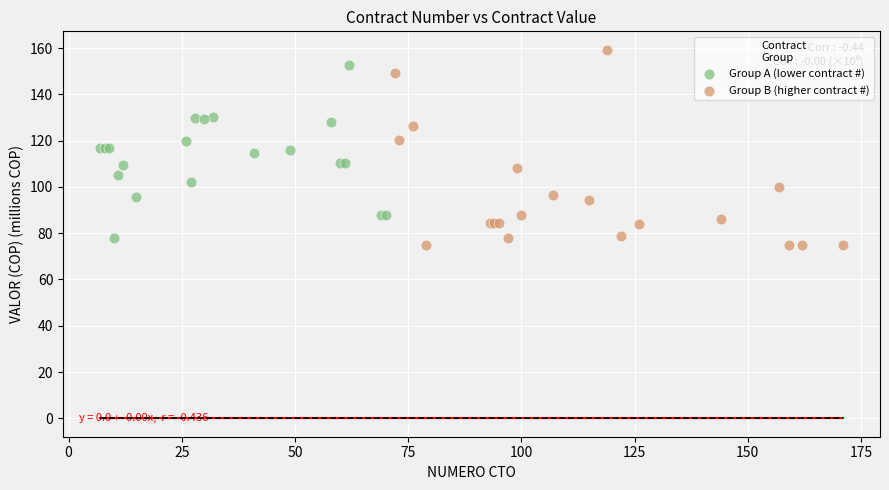

Which series has the widest spread of Y values?

Group B (higher contract #)